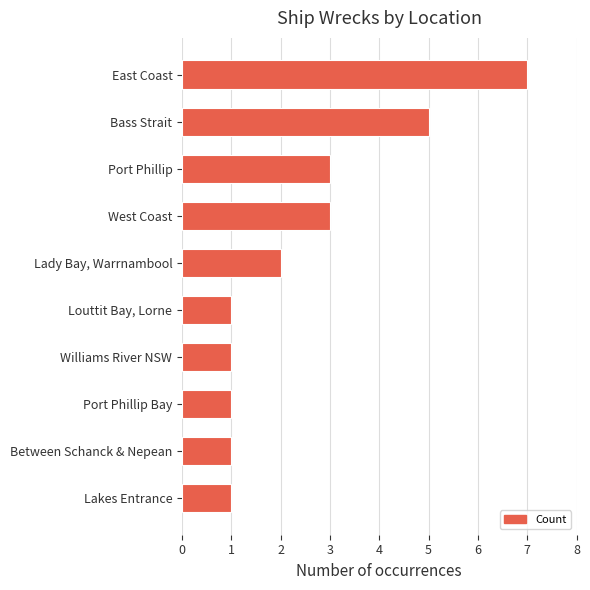

Which category has the highest value across all series?

East Coast